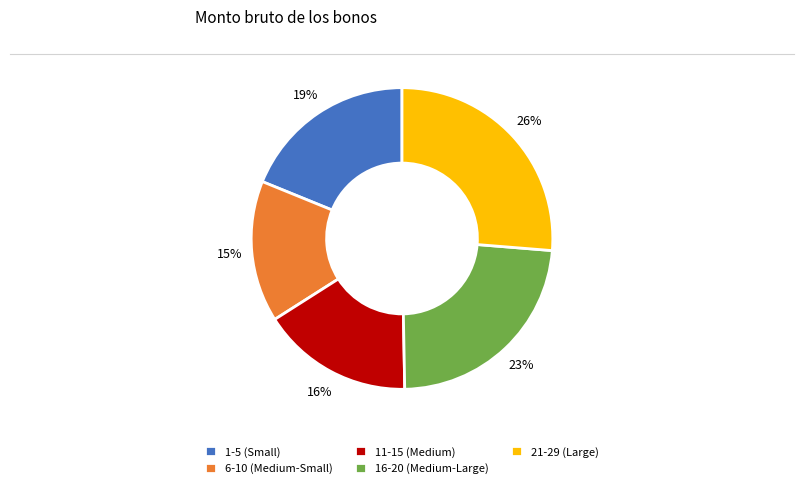

Does 6-10 (Medium-Small) represent more than half of the total?

No